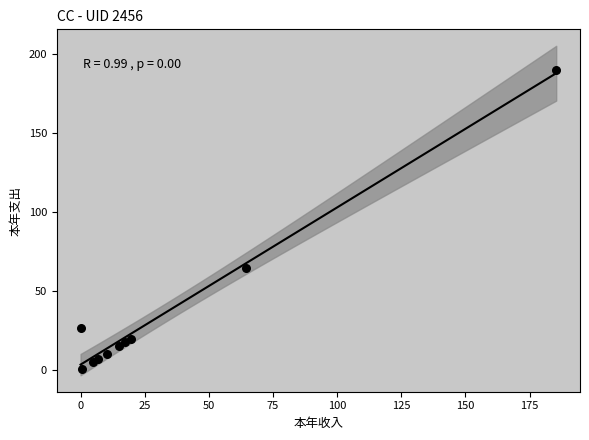

What is the average X value?

32.5